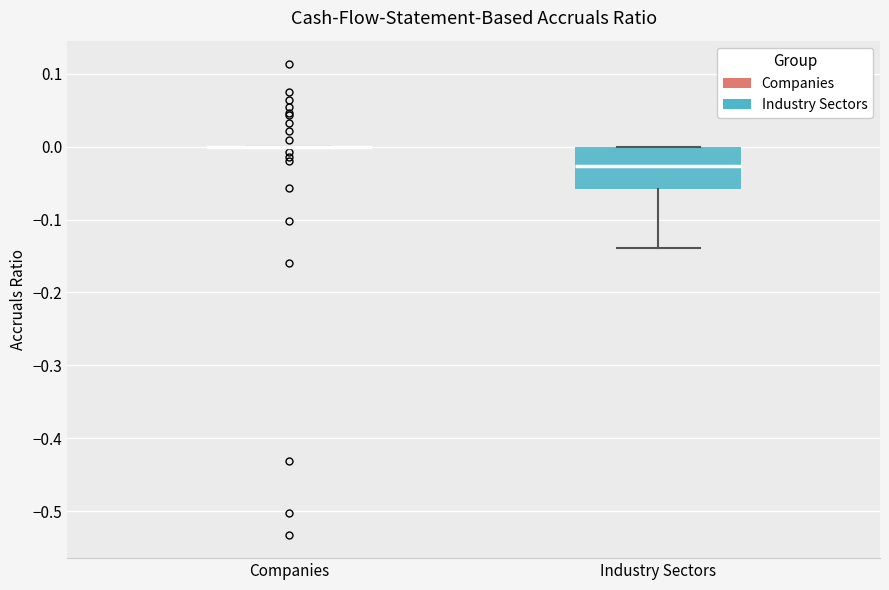

Reading left to right, read every box against the y-axis: the position of its median line, the range the box covers, and the ends of its whiskers. The values are not printed on the chart, so give them approximately, as read against the axis.

Companies: box collapsed to a line at 0.00, whiskers 0.00 to 0.00
Industry Sectors: median -0.03, box -0.06 to 0.00, whiskers -0.14 to 0.00